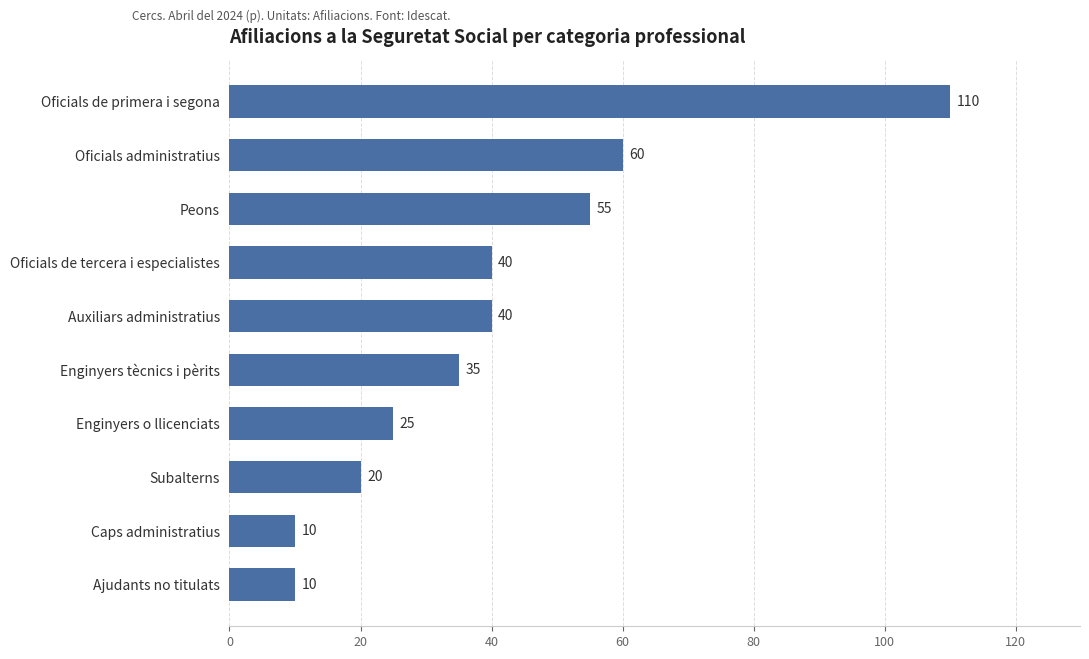

Reading bottom to top, extract all data points from this chart.

Ajudants no titulats=10	Caps administratius=10	Subalterns=20	Enginyers o llicenciats=25	Enginyers tècnics i pèrits=35	Auxiliars administratius=40	Oficials de tercera i especialistes=40	Peons=55	Oficials administratius=60	Oficials de primera i segona=110